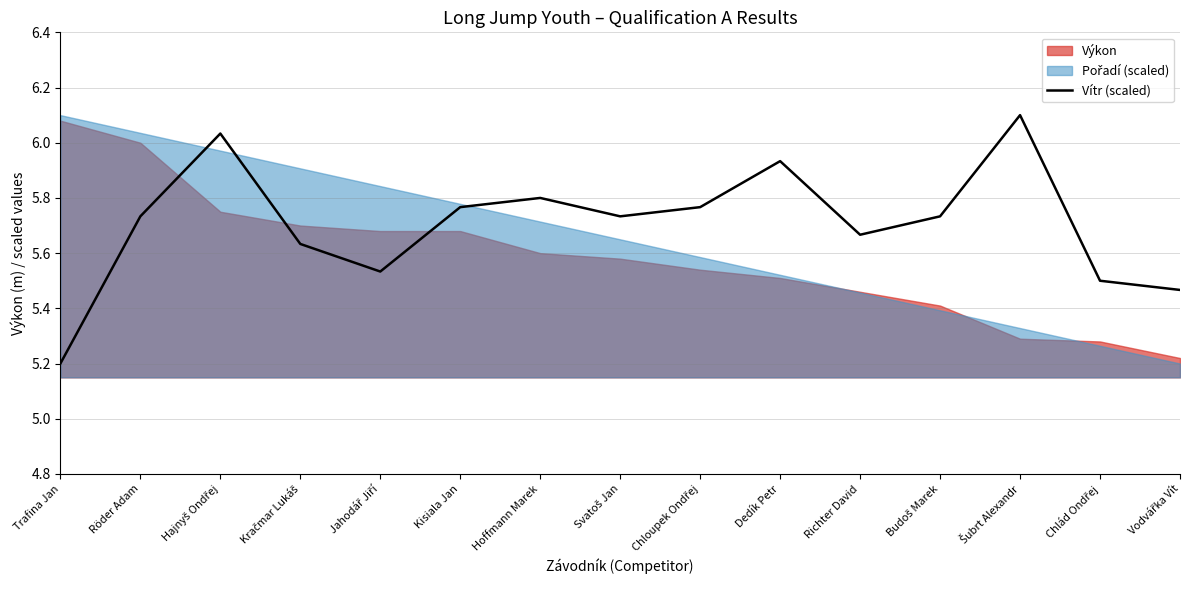

Which label corresponds to the smallest value in the chart?

Trafina Jan